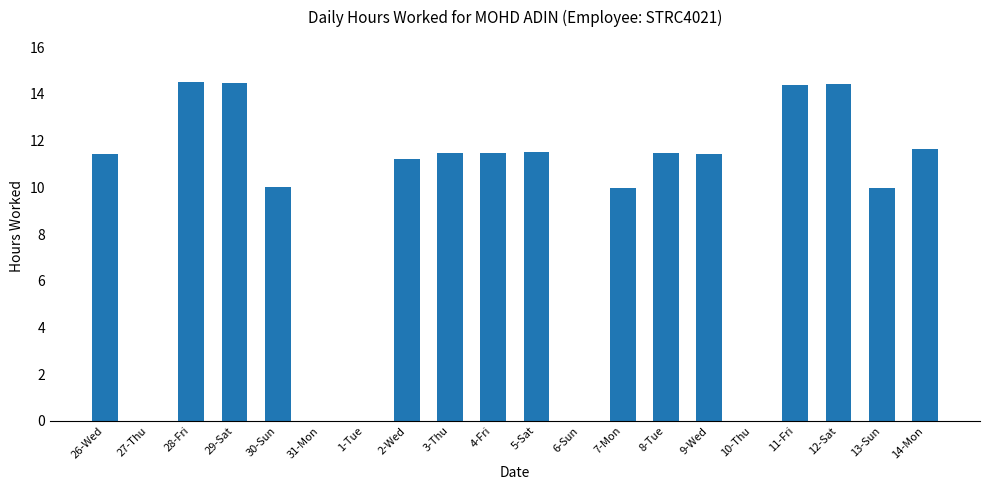

What is the sum of all values?

179.4